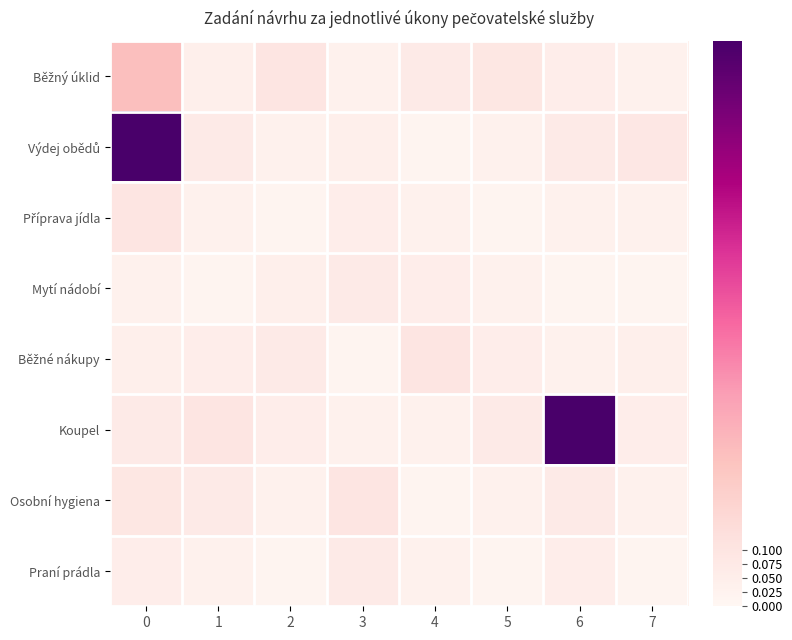

What is the difference between the highest and lowest values at 1?

0.1